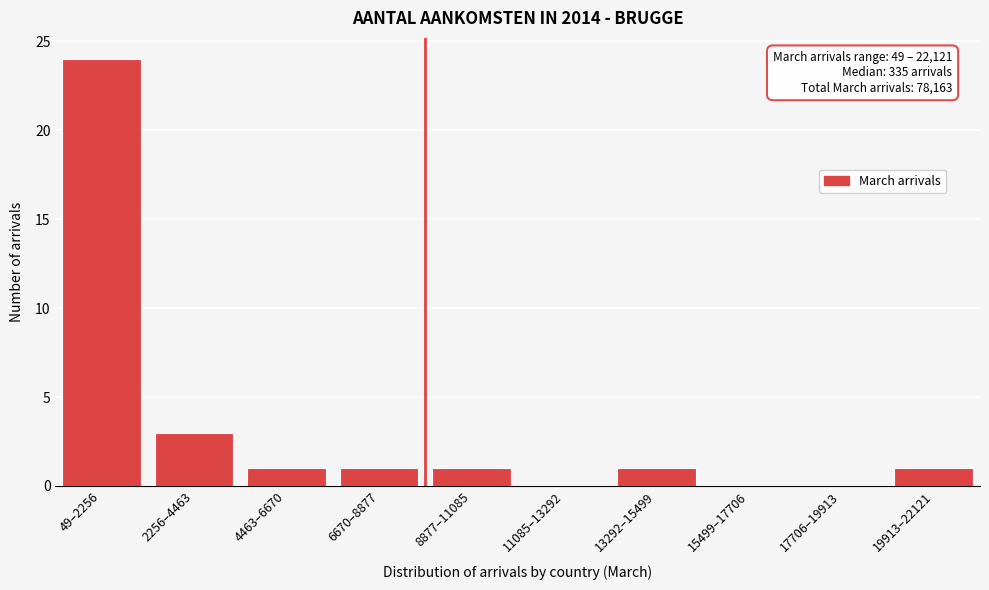

Reading left to right, what are all the values shown in this chart?

49–2256=24	2256–4463=3	4463–6670=1	6670–8877=1	8877–11085=1	11085–13292=0	13292–15499=1	15499–17706=0	17706–19913=0	19913–22121=1